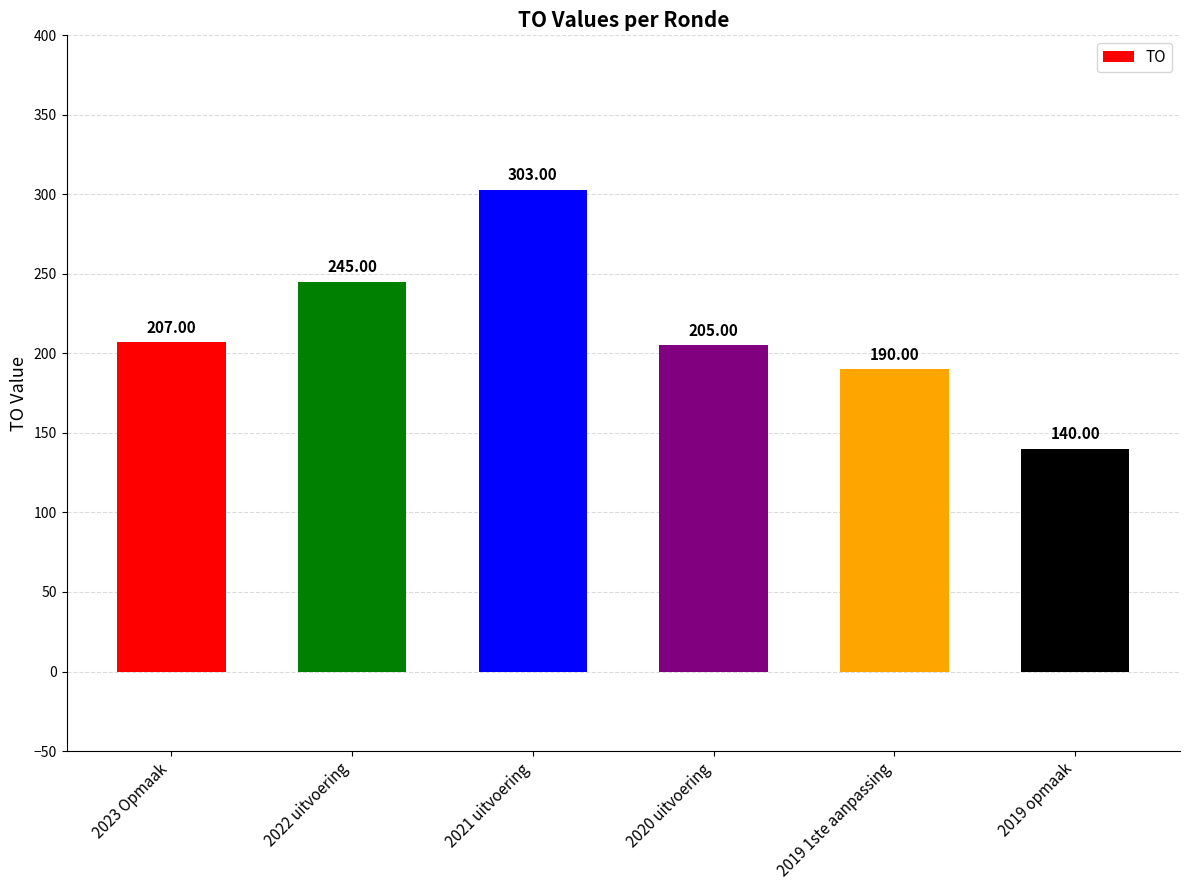

How many bars are there in total?

6